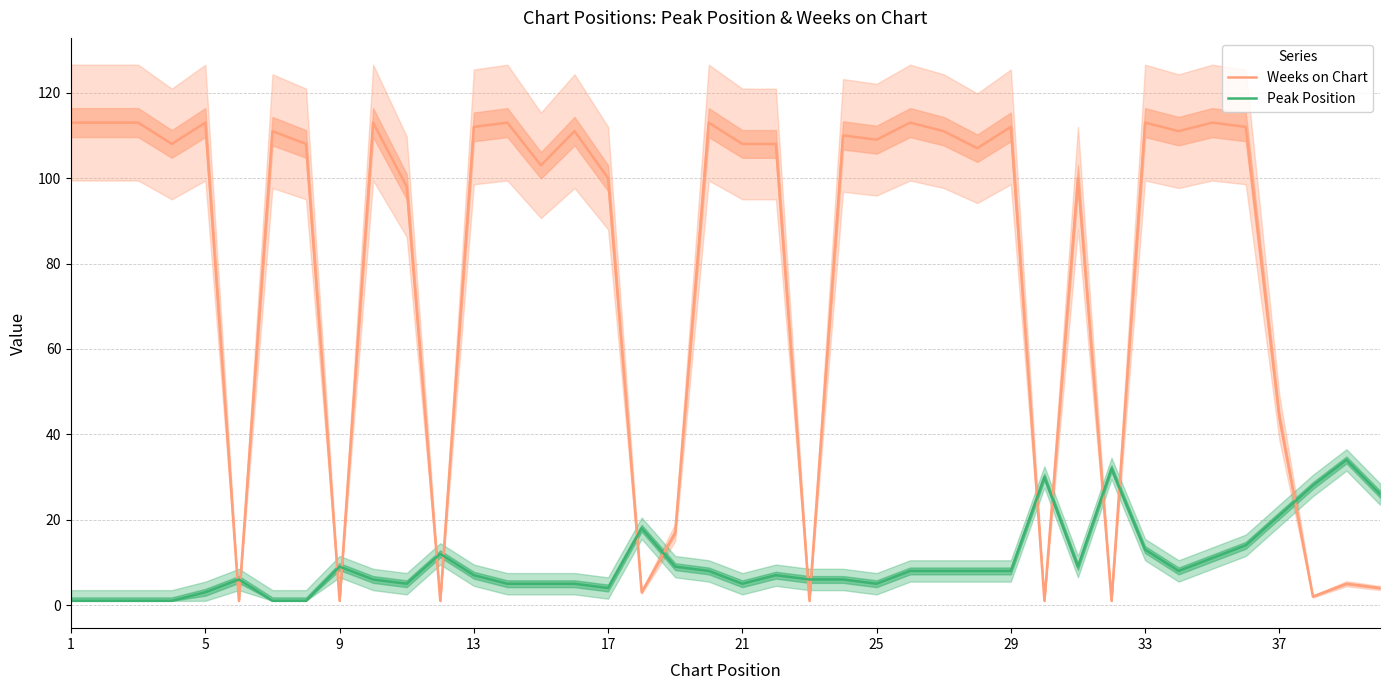

True or false: Weeks on Chart has a value of 112 at 13.

True